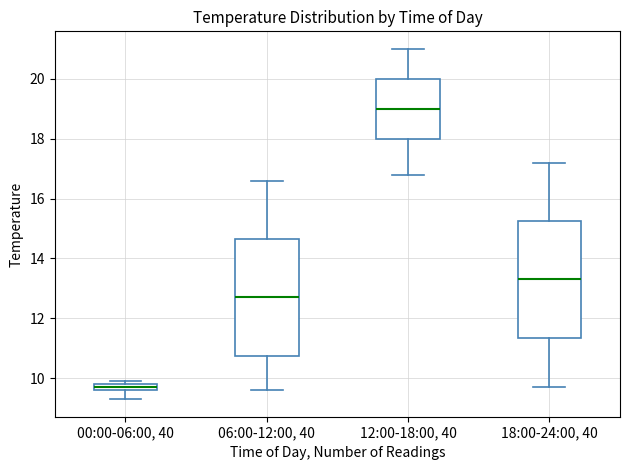

Where is the upper edge of the box for 06:00-12:00, 40 on the y-axis? The values are not printed on the chart, so give them approximately, as read against the axis.

14.6